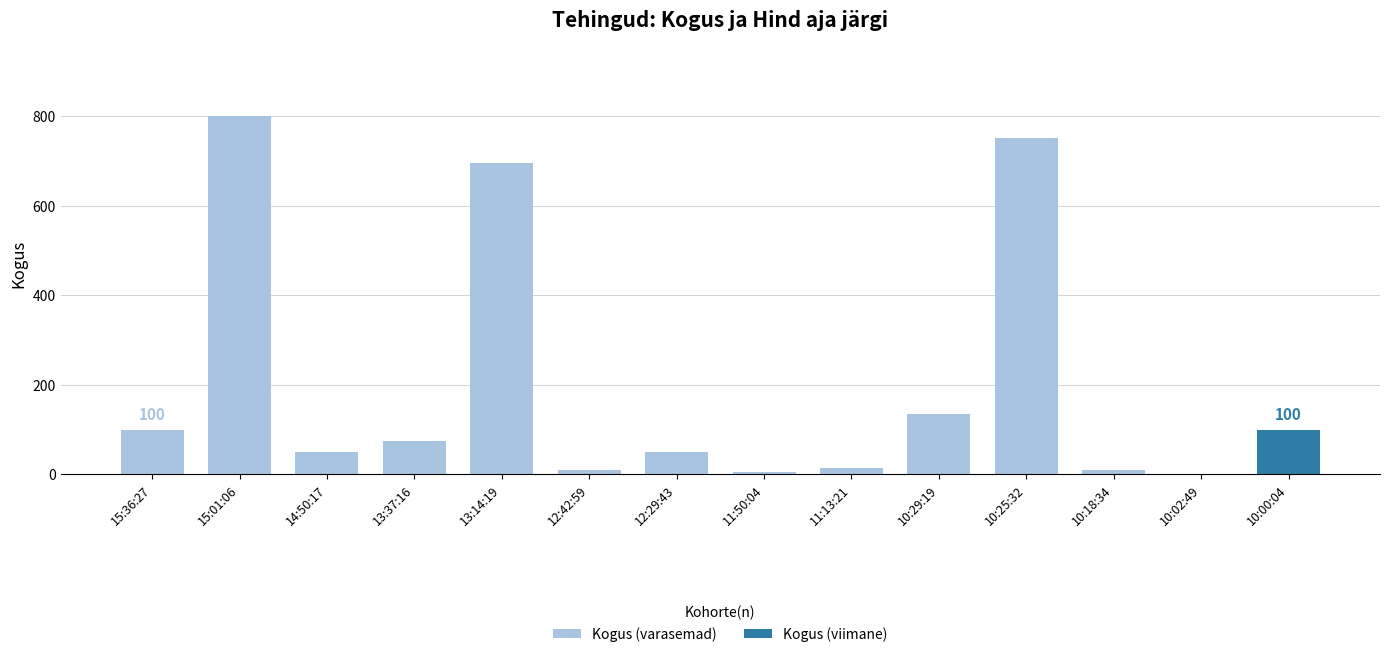

Is it true that the value at 12:29:43 is 89?

False